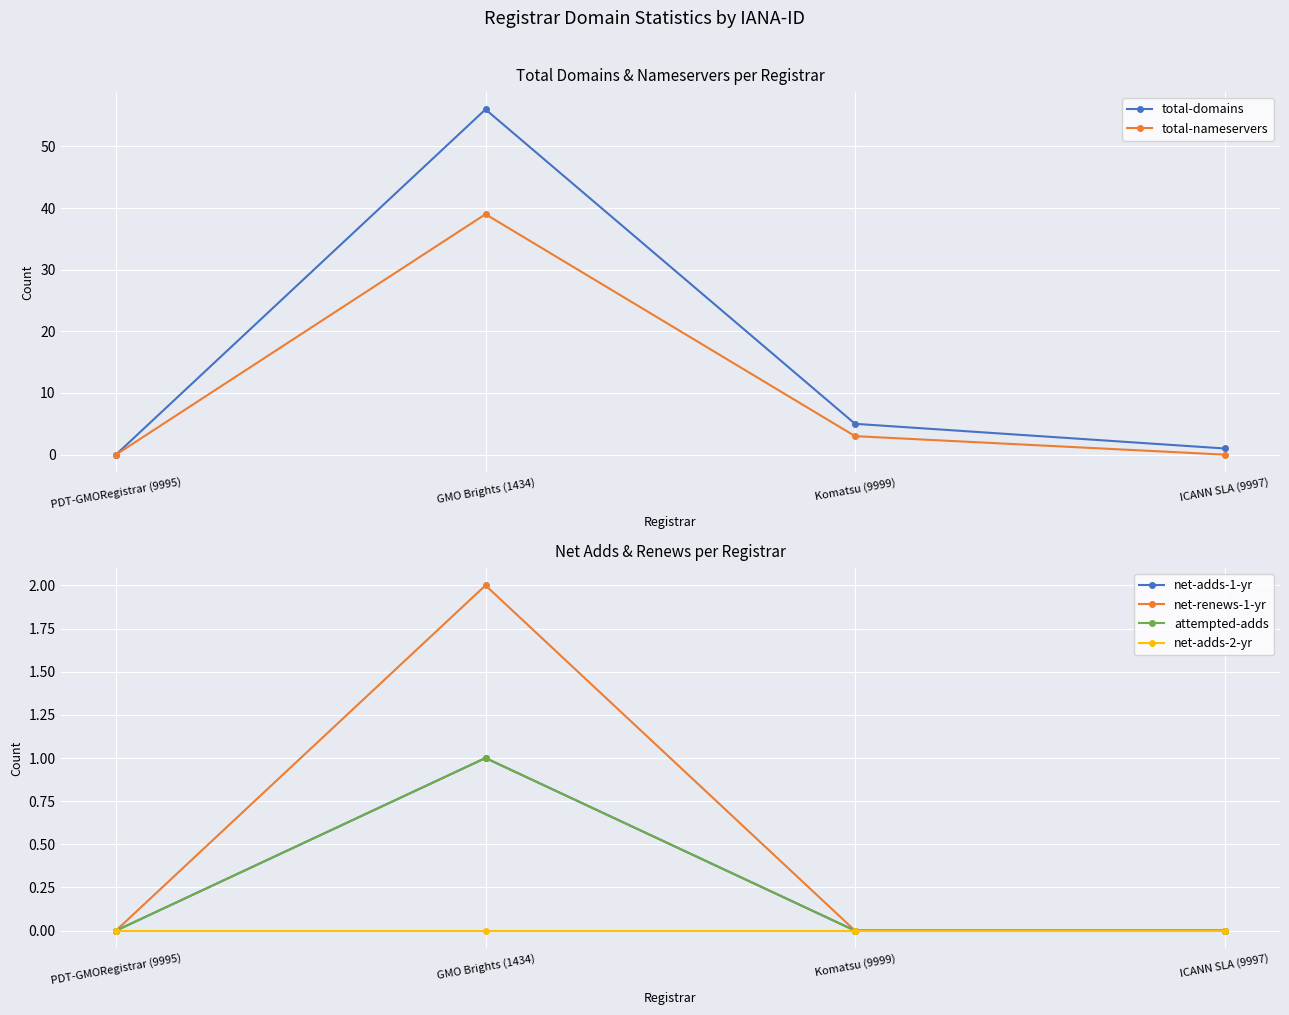

Reading left to right, transcribe all the data shown in this chart.

total-domains: PDT-GMORegistrar (9995)=0	GMO Brights (1434)=56	Komatsu (9999)=5	ICANN SLA (9997)=1
total-nameservers: PDT-GMORegistrar (9995)=0	GMO Brights (1434)=39	Komatsu (9999)=3	ICANN SLA (9997)=0
net-adds-1-yr: PDT-GMORegistrar (9995)=0	GMO Brights (1434)=1	Komatsu (9999)=0	ICANN SLA (9997)=0
net-renews-1-yr: PDT-GMORegistrar (9995)=0	GMO Brights (1434)=2	Komatsu (9999)=0	ICANN SLA (9997)=0
attempted-adds: PDT-GMORegistrar (9995)=0	GMO Brights (1434)=1	Komatsu (9999)=0	ICANN SLA (9997)=0
net-adds-2-yr: PDT-GMORegistrar (9995)=0	GMO Brights (1434)=0	Komatsu (9999)=0	ICANN SLA (9997)=0